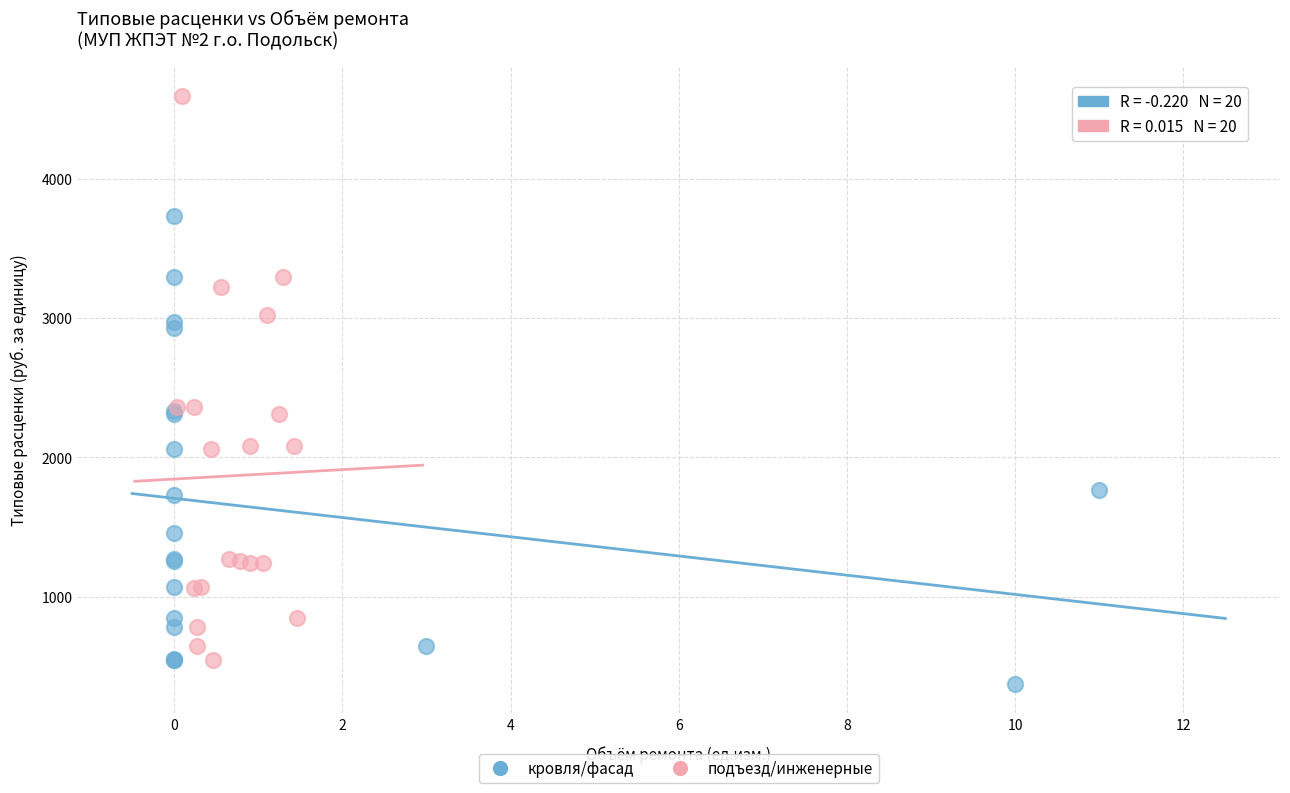

Which series has the largest Y range (max minus min)?

подъезд/инженерные